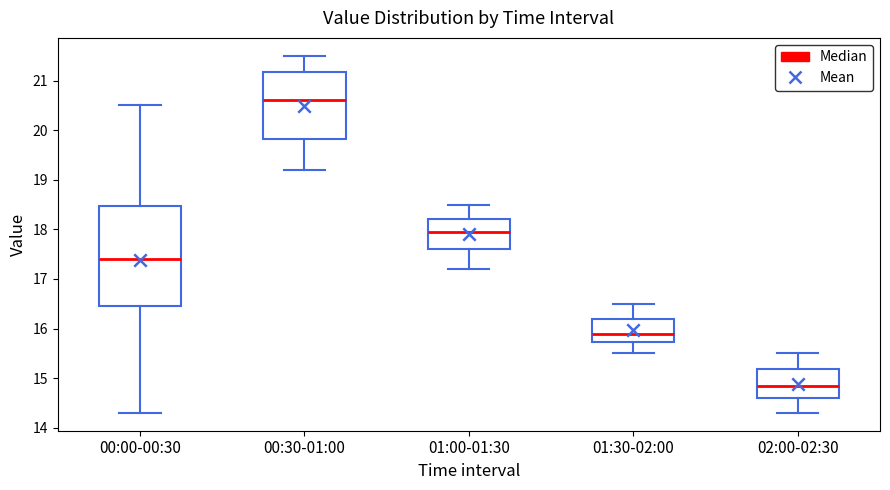

Reading left to right, transcribe this box plot: for each box, give where its median line is, the range the box spans, and where its two whiskers end, as read against the y-axis. The values are not printed on the chart, so give them approximately, as read against the axis.

00:00-00:30: median 17.4, box 16.5 to 18.5, whiskers 14.3 to 20.5
00:30-01:00: median 20.6, box 19.8 to 21.2, whiskers 19.2 to 21.5
01:00-01:30: median 18.0, box 17.6 to 18.2, whiskers 17.2 to 18.5
01:30-02:00: median 15.9, box 15.7 to 16.2, whiskers 15.5 to 16.5
02:00-02:30: median 14.9, box 14.6 to 15.2, whiskers 14.3 to 15.5